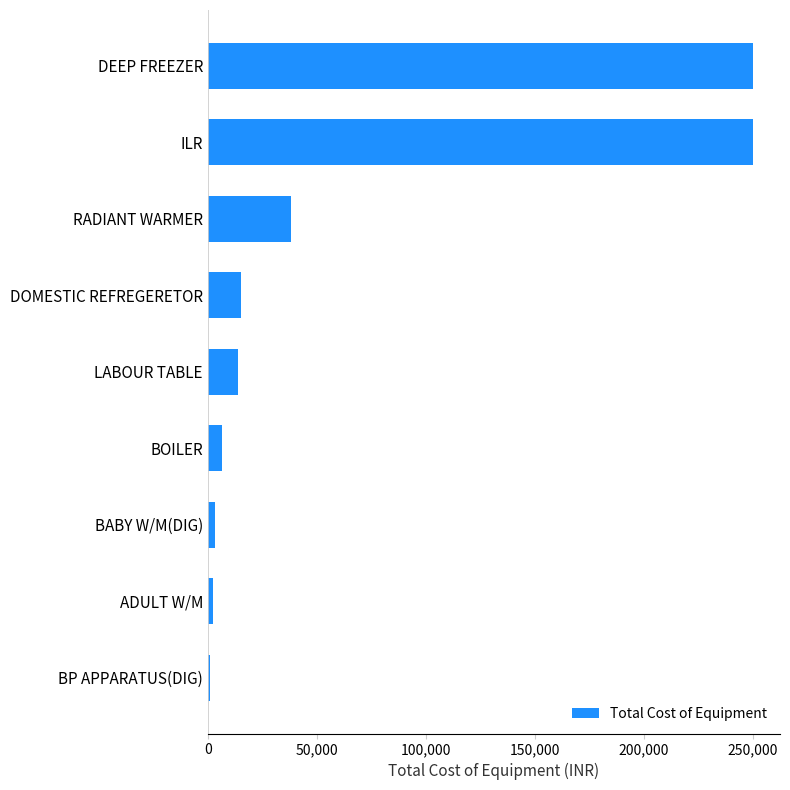

The chart shows a value of 174301 at DEEP FREEZER. True or false?

False